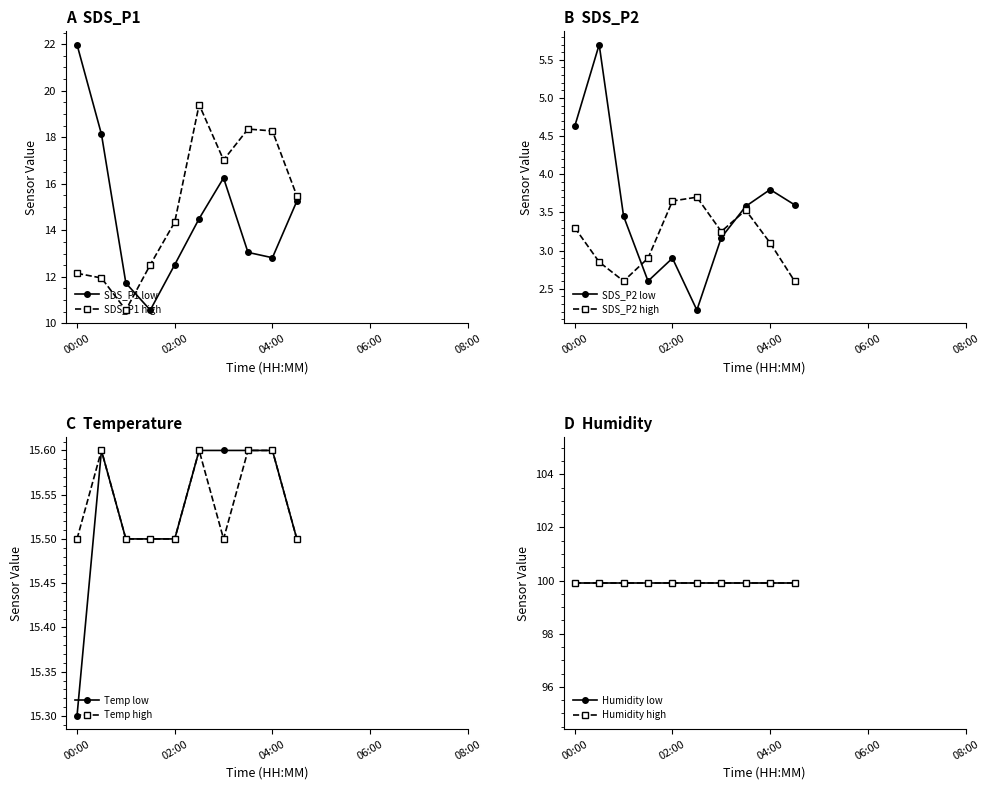

In SDS_P1 low, how many points are higher than both neighbors (excluding endpoints)?

1